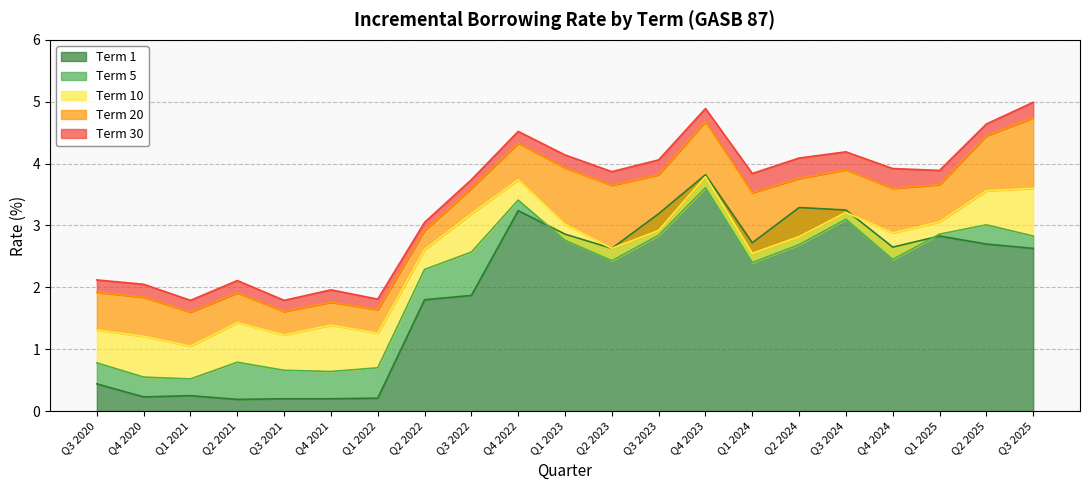

Where is the first local maximum for Term 20?

Q2 2021